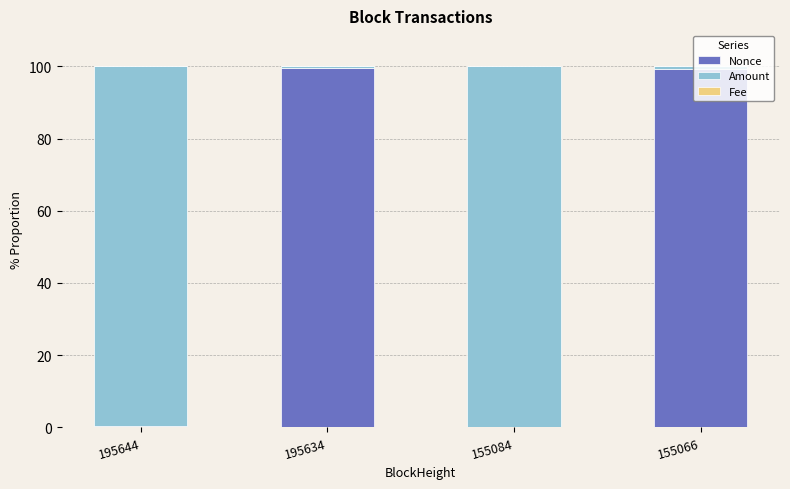

The Nonce series shows 99.2 at 155066. True or false?

True